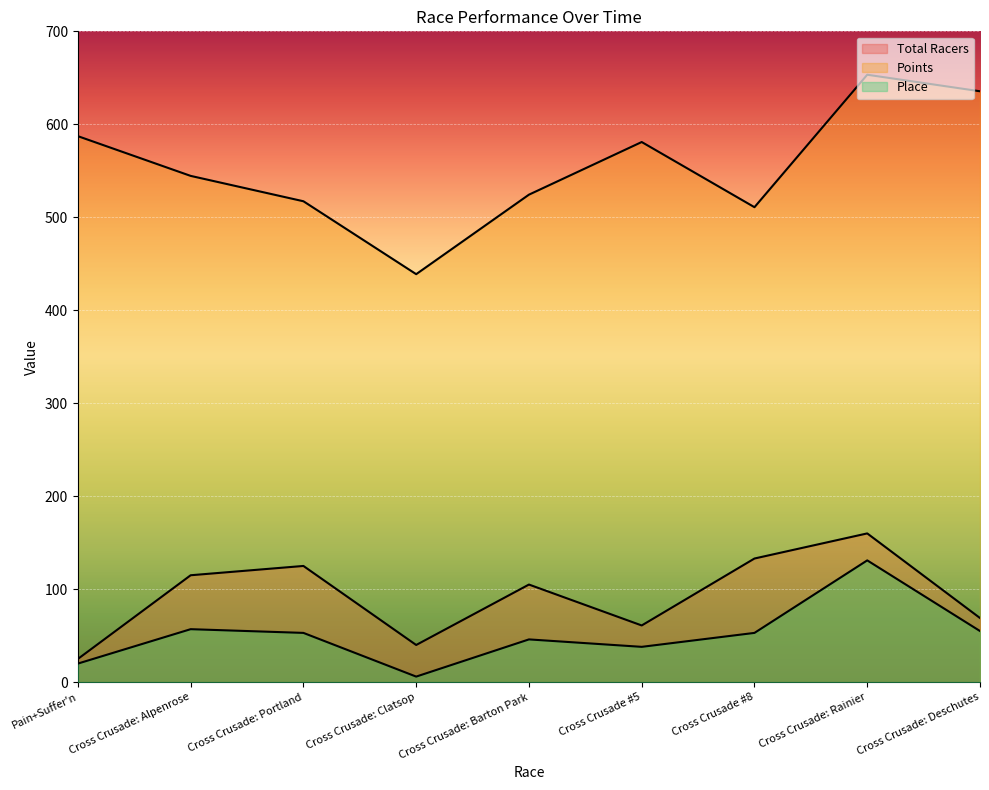

What is the difference between the Points values at Cross Crusade: Rainier and Cross Crusade: Deschutes?

17.8